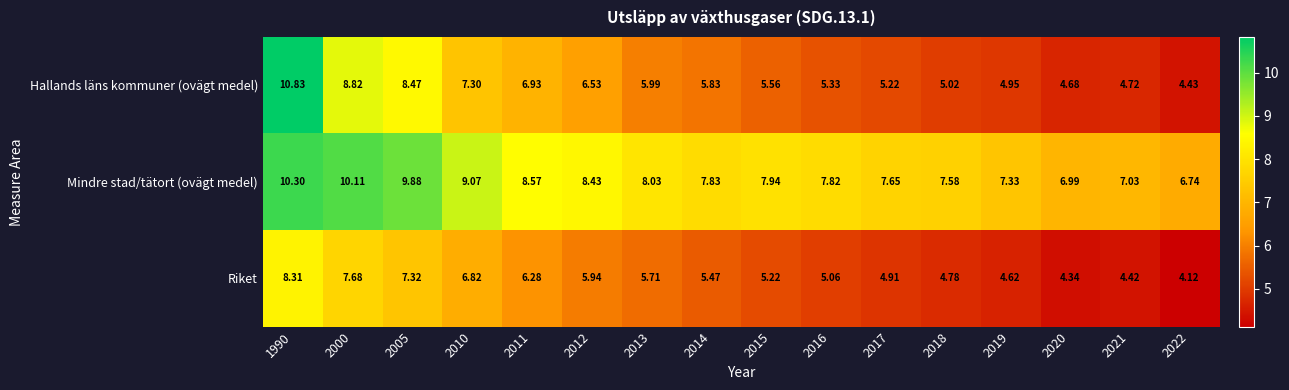

Is the value of Hallands läns kommuner (ovägt medel) at 2013 greater than the value of Riket at 2011?

No